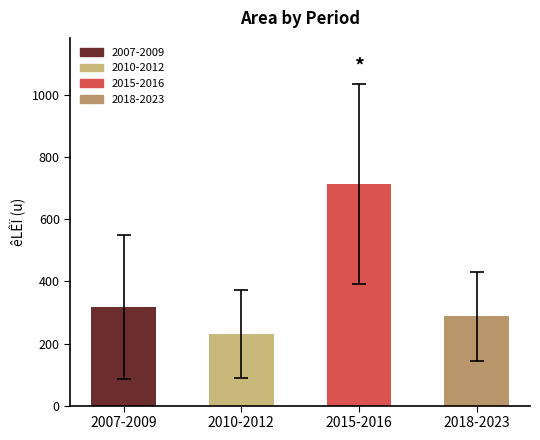

What is the change in value from 2007-2009 to 2010-2012?

-86.7